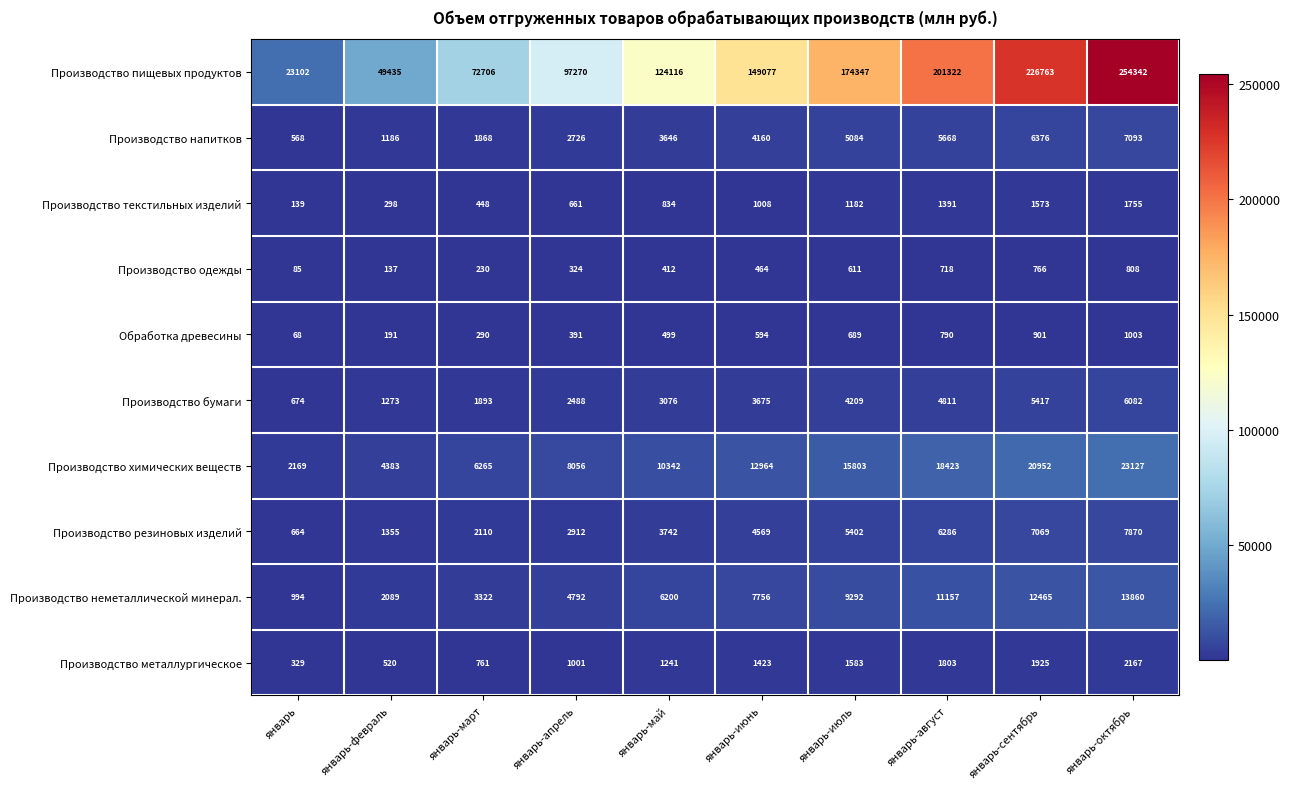

Which series has the largest total across all categories?

Производство пищевых продуктов